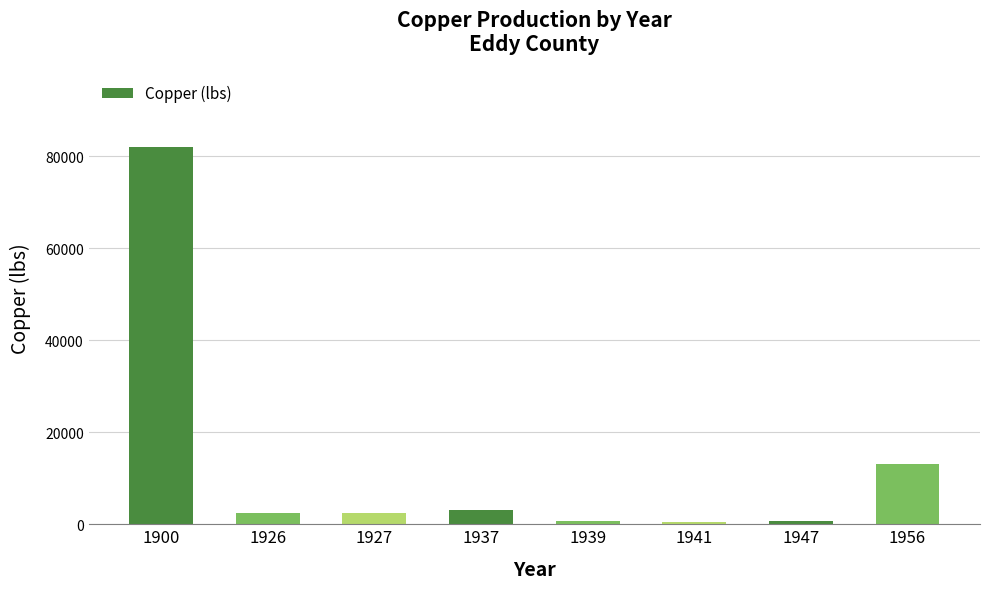

What is the change in value from 1941 to 1956?

+12700